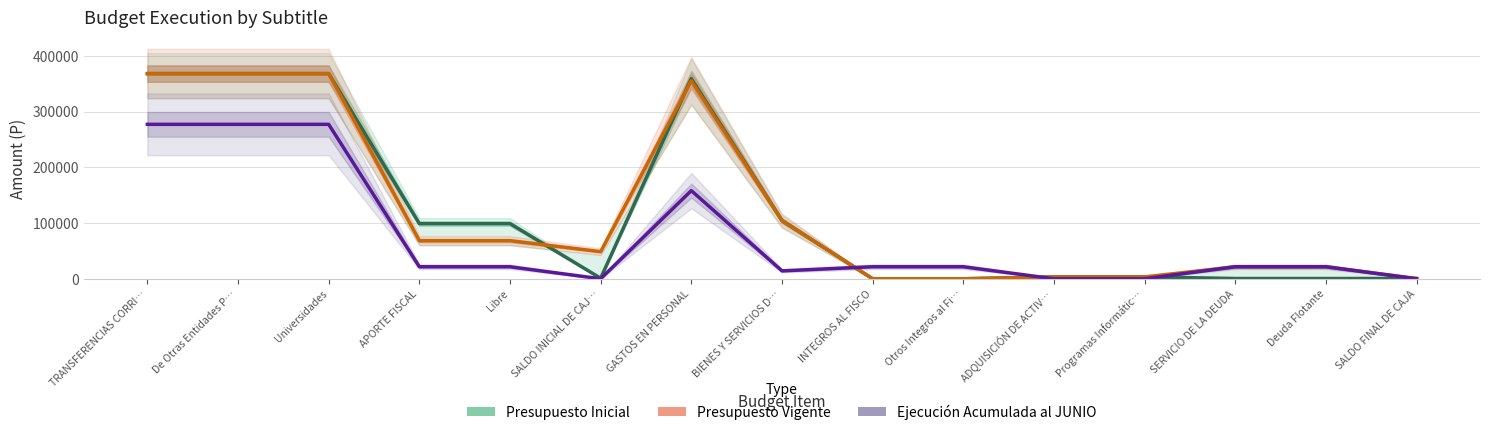

Does the chart have visible grid lines?

Yes